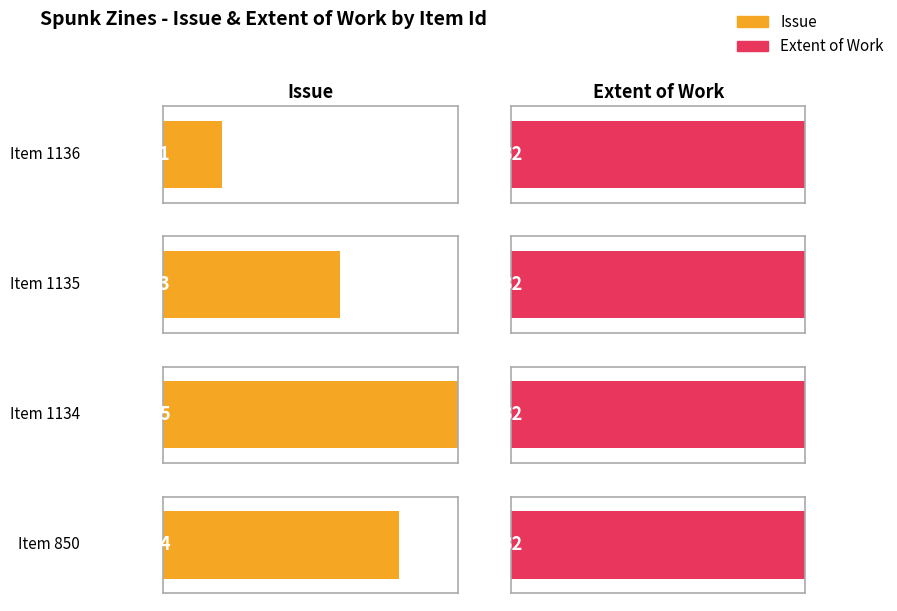

Reading right to left, transcribe all the data shown in this chart.

Issue: 850=4	1134=5	1135=3	1136=1
Extent of Work: 850=32	1134=32	1135=32	1136=32